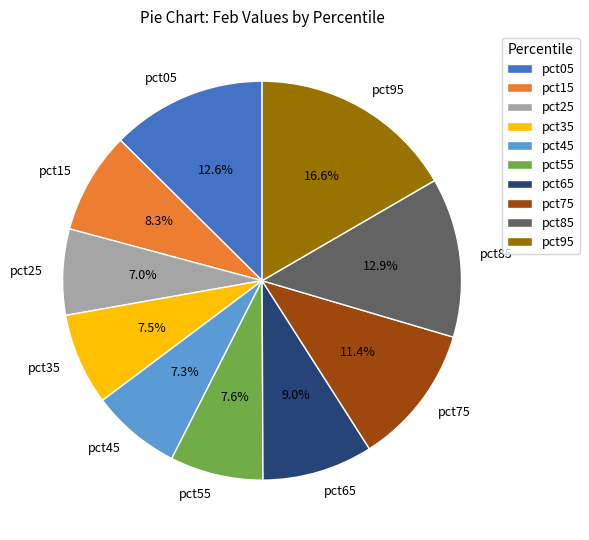

Which category has the biggest portion of the pie?

pct95